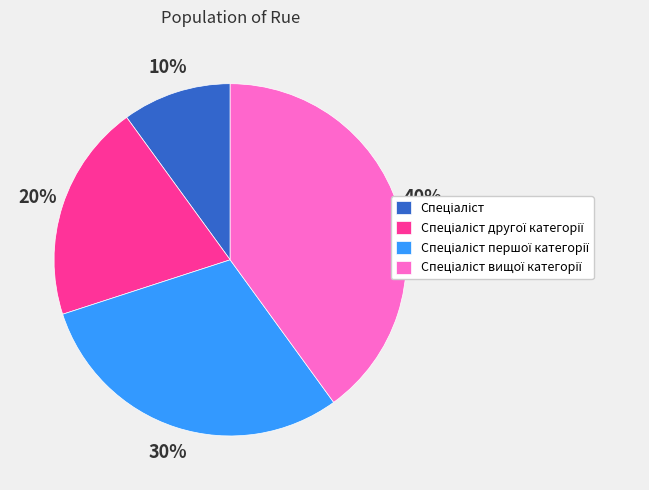

Is there any slice that represents more than half of the pie?

No